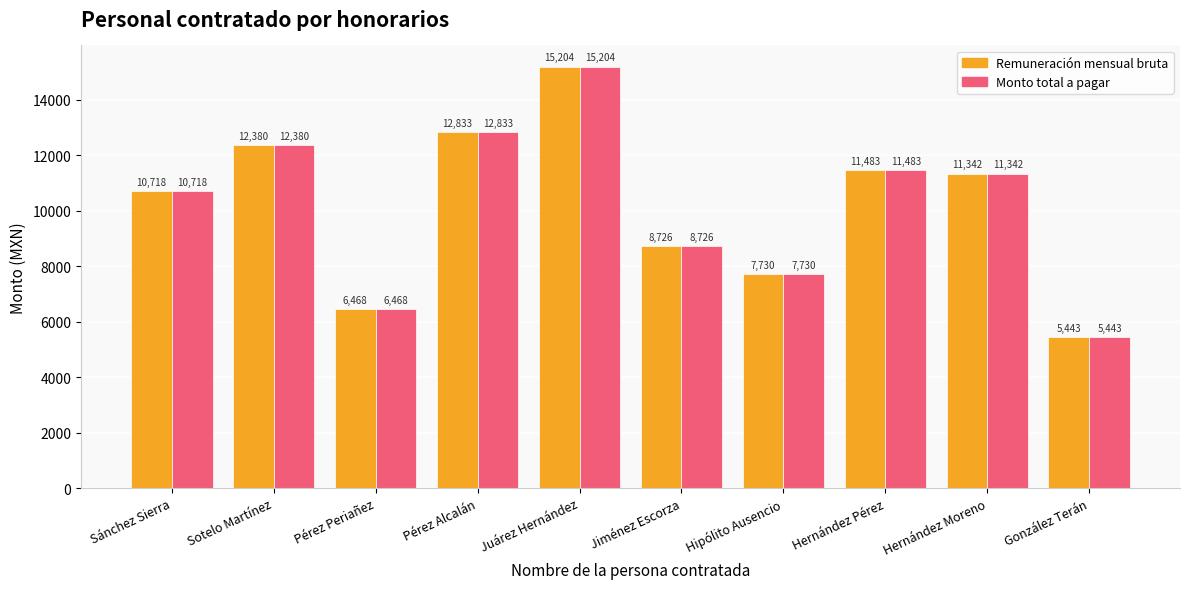

The value of Remuneración mensual bruta at Hernández Pérez is 19118.2. True or false?

False